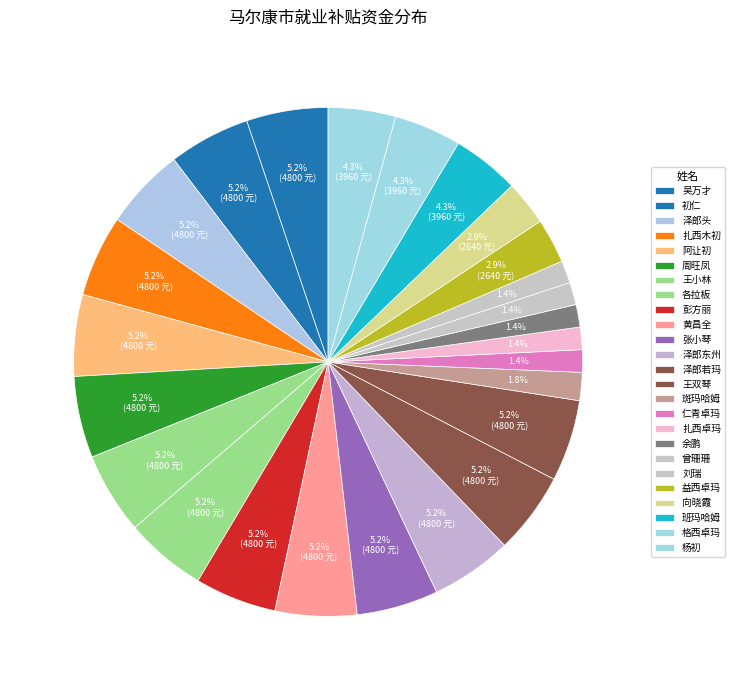

What portion of the pie excludes 黄昌全?

94.8%